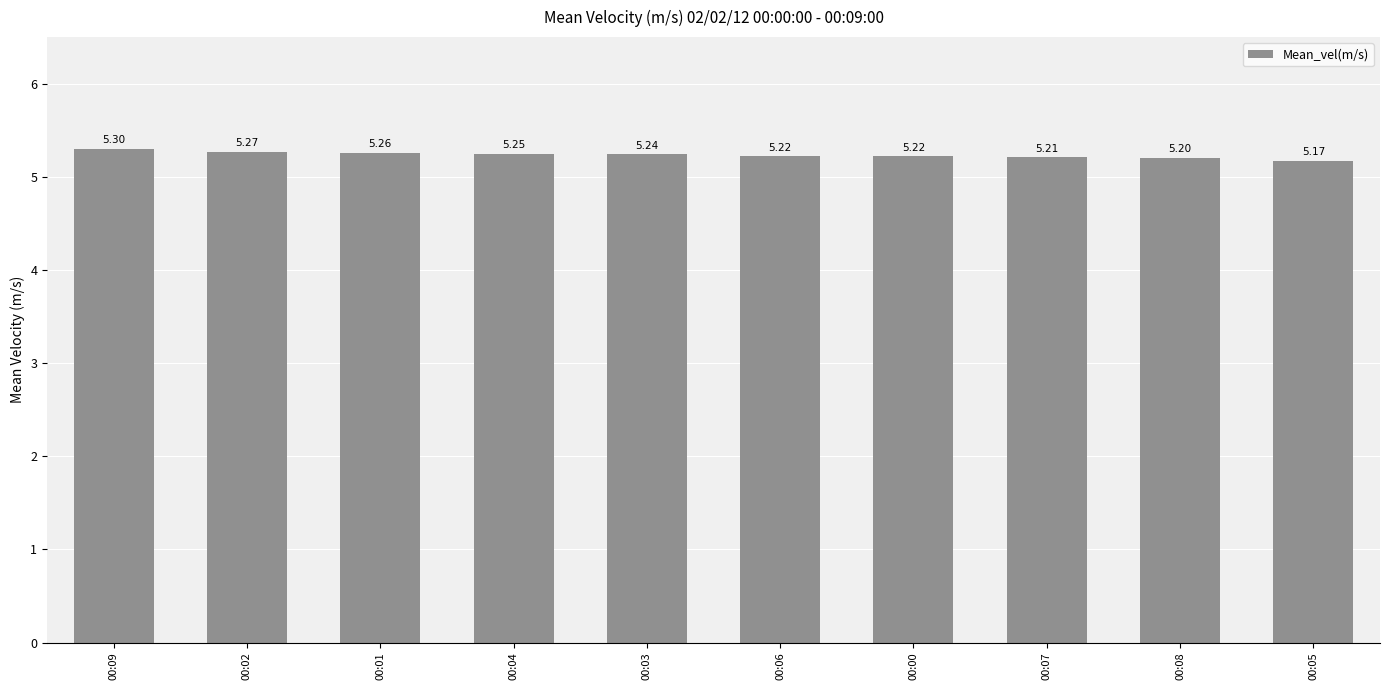

Which has a higher value, 00:03 or 00:02?

00:02